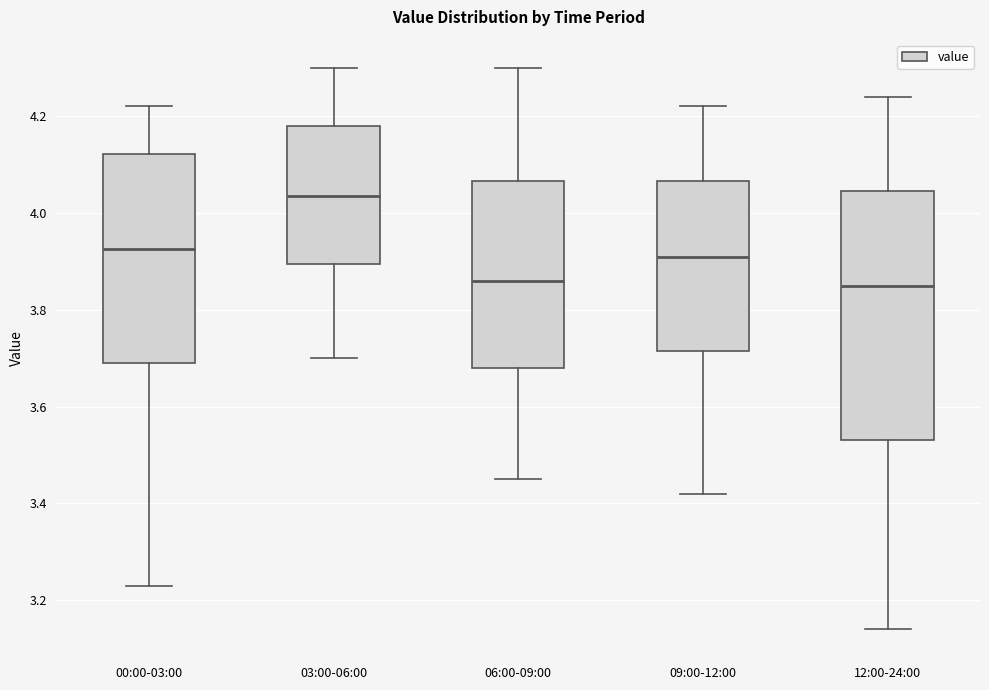

Which box is the tallest, from its lower edge to its upper edge?

12:00-24:00